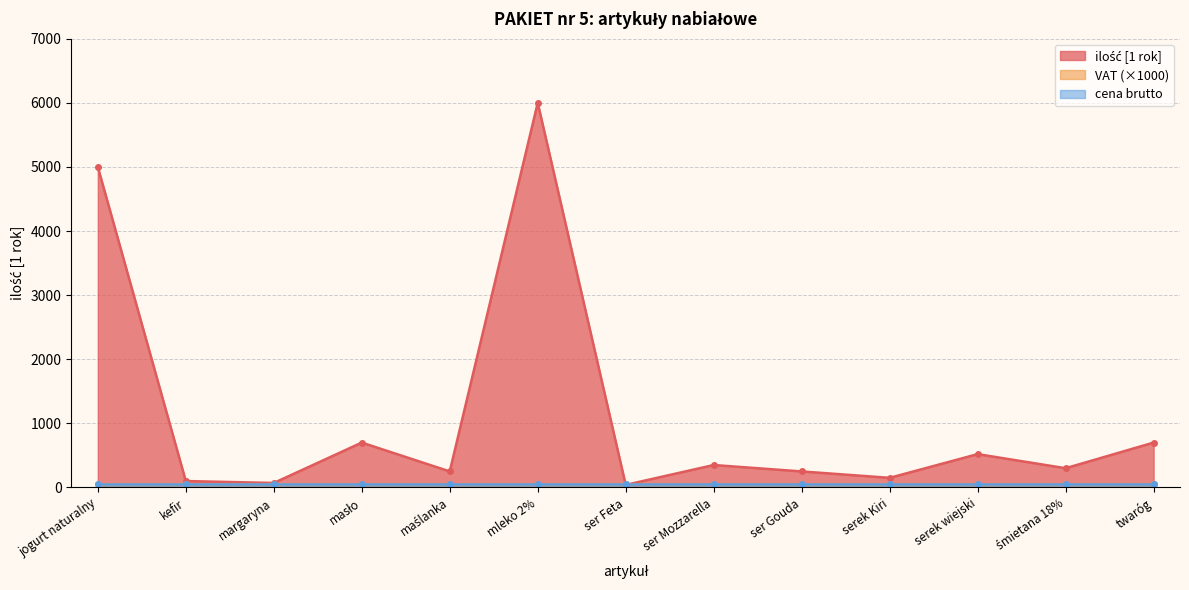

True or false: cena brutto and ilość [1 rok] cross at least once.

False